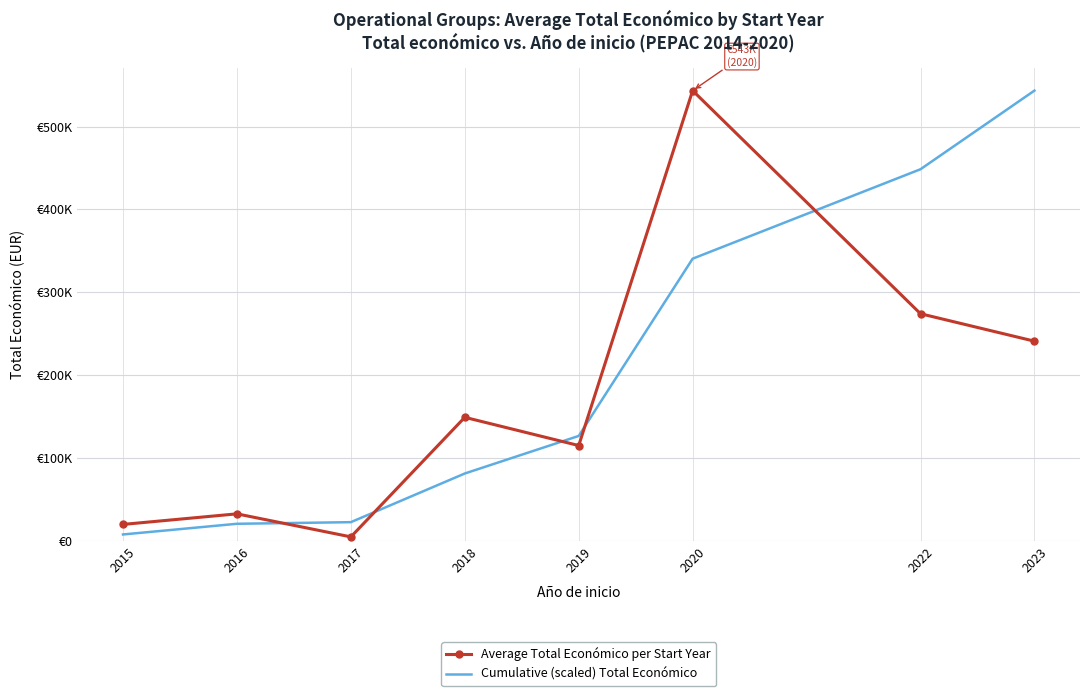

What is the difference between the maximum and second lowest values in the Average Total Económico per Start Year series?

523388.3